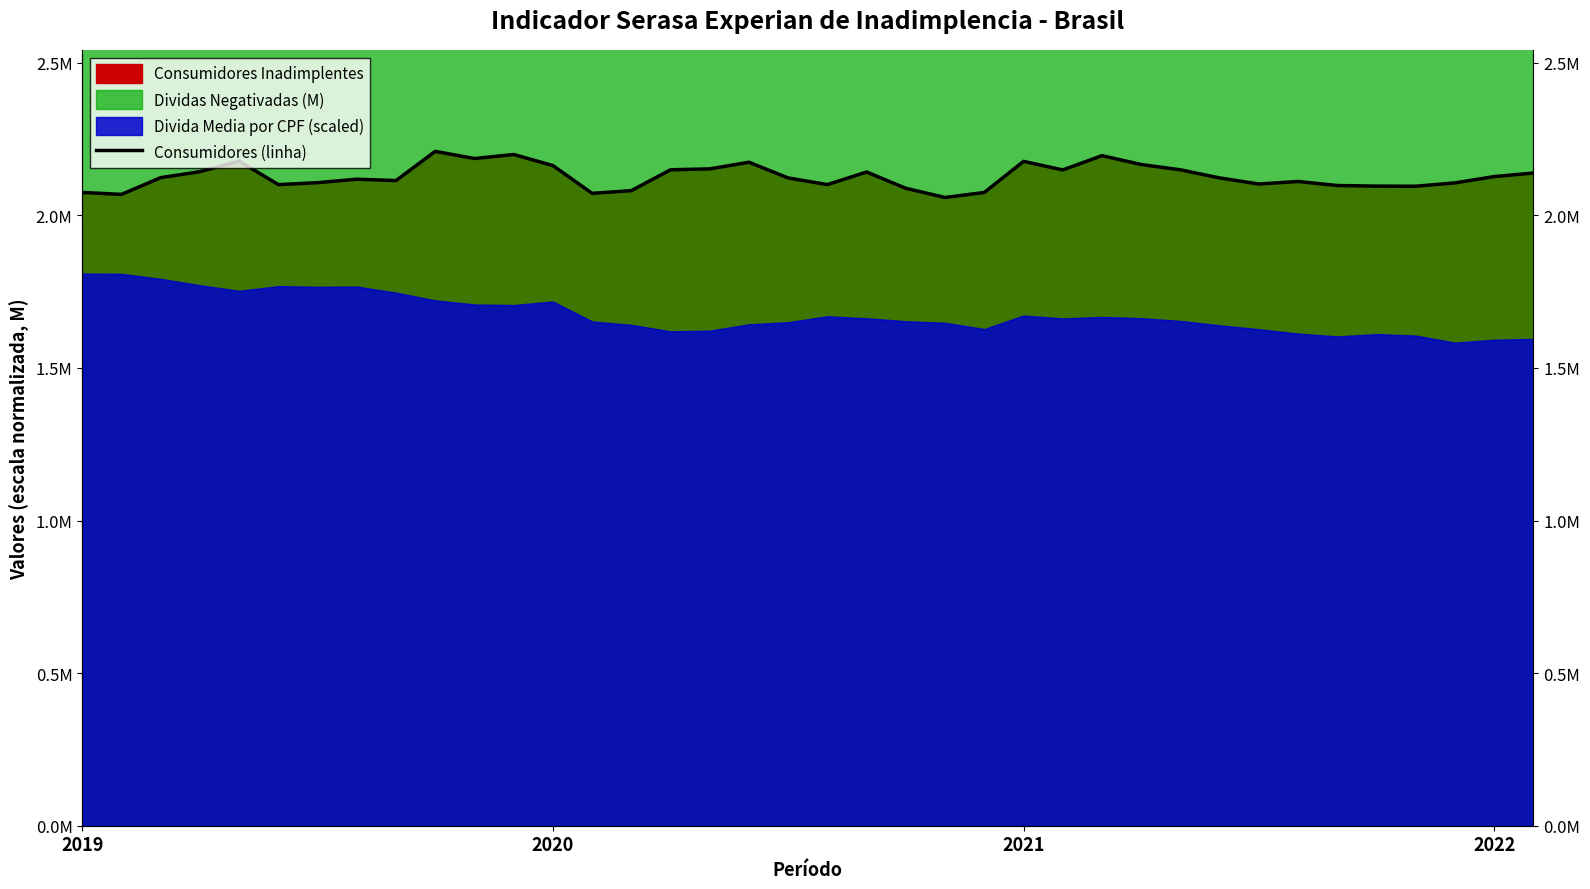

Approximately how many times larger is the value at 27 compared to 36?

1.0